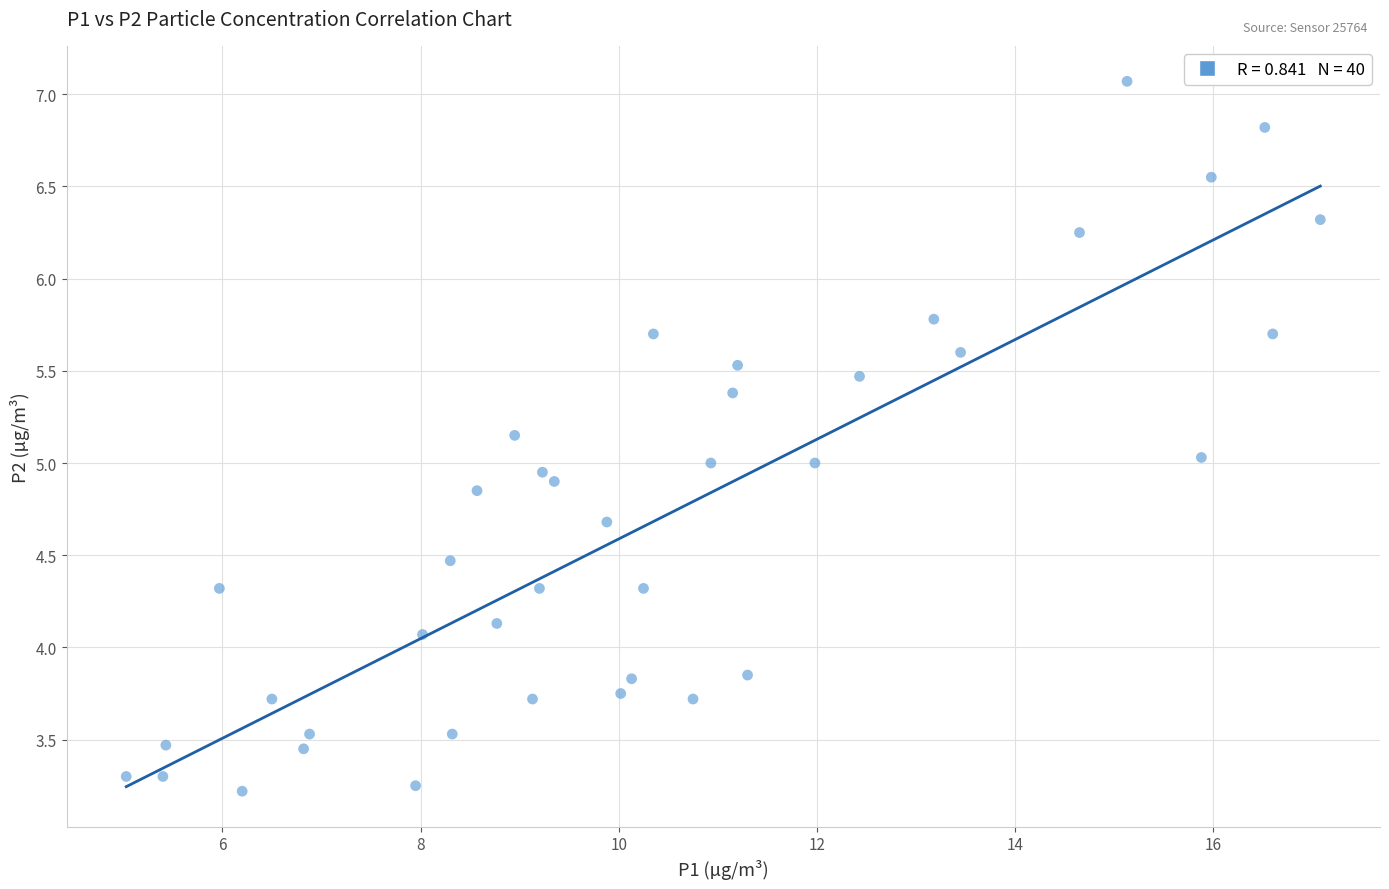

What is the range of X values (max minus min)?

12.0